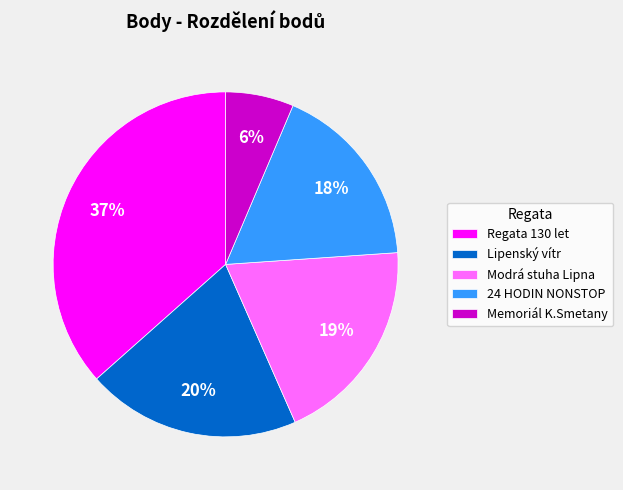

What is the smallest slice in the pie chart?

Memoriál K.Smetany